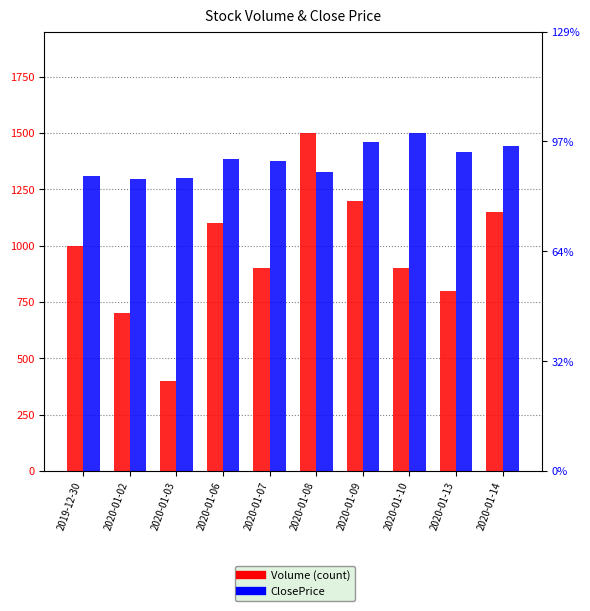

What is the label of the 6th bar from the left?

2020-01-08